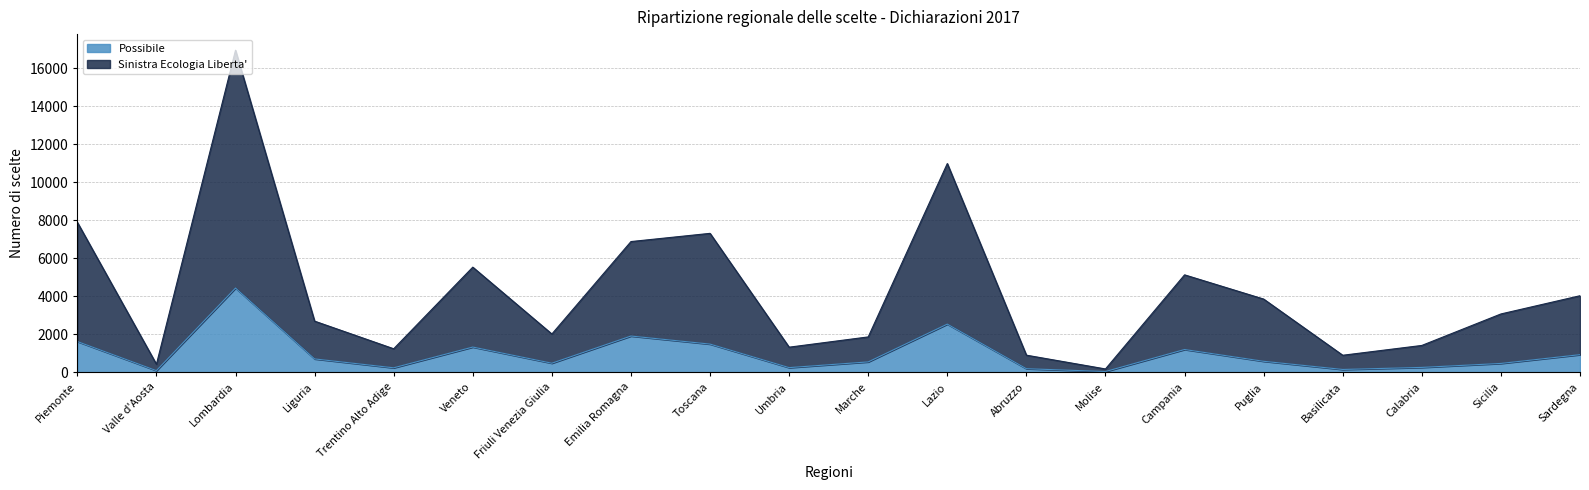

What is the difference between the second highest and minimum values in the Sinistra Ecologia Liberta' series?

10809